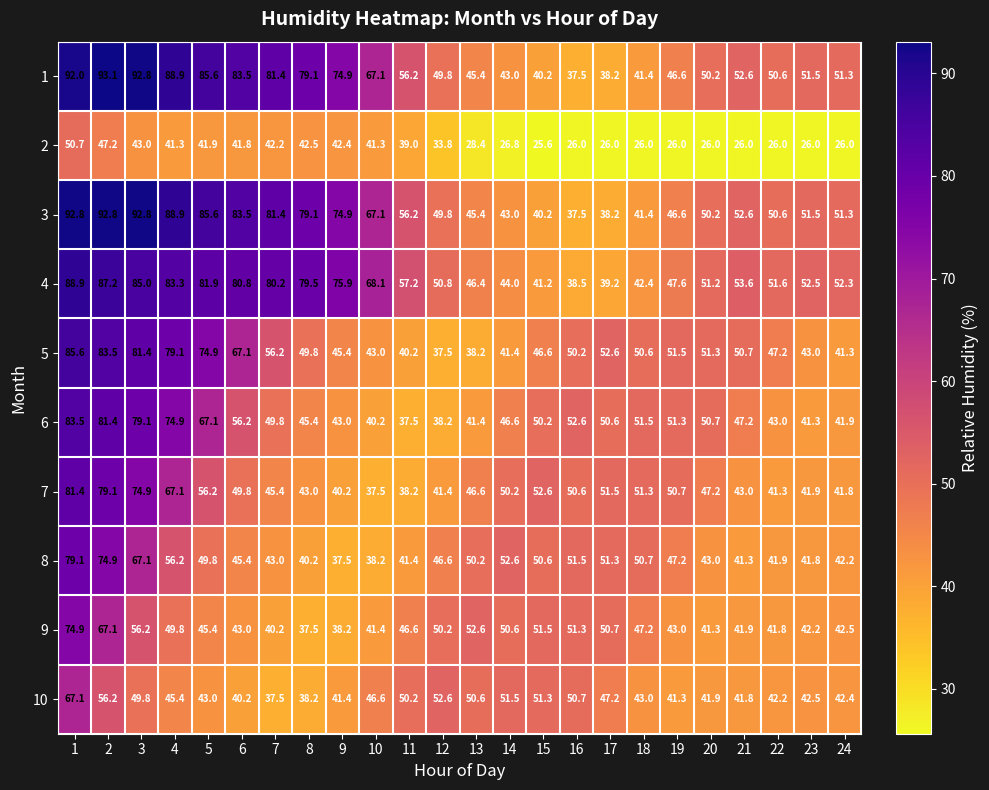

At which label is 9 closest to 56?

3